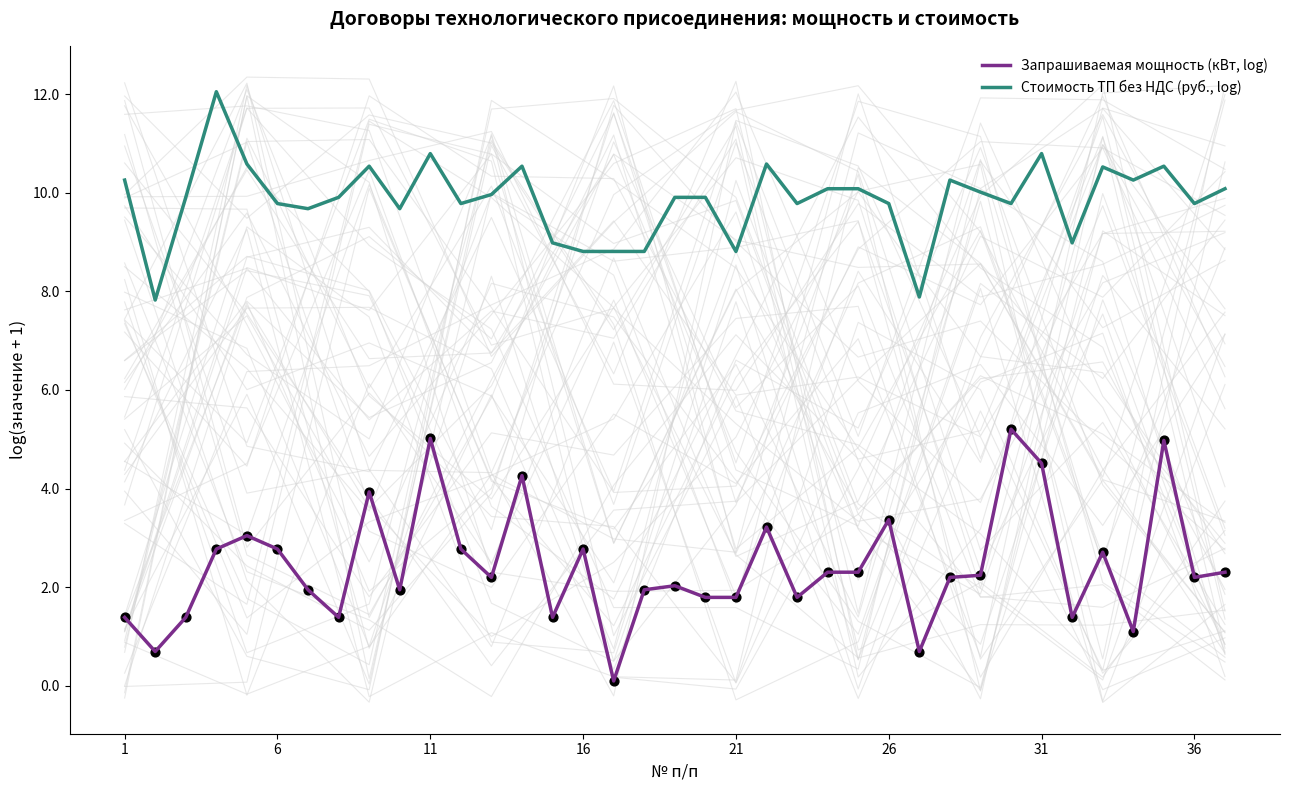

Which series has the largest total across all categories?

Стоимость ТП без НДС (руб., log)